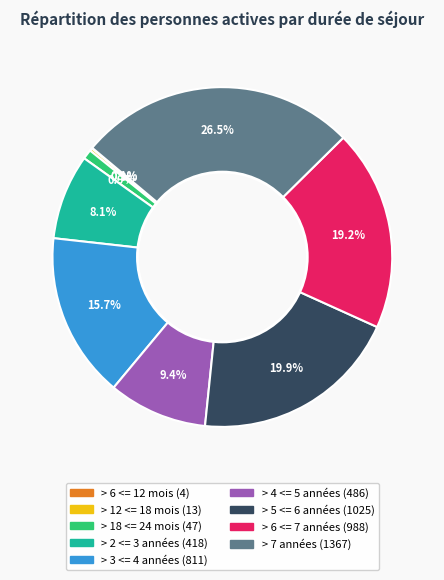

Is there a majority slice in this chart?

No